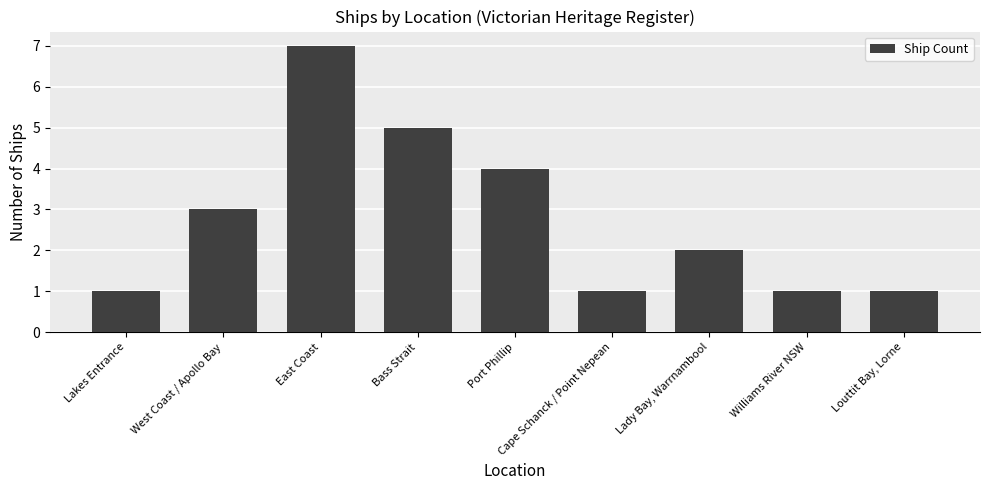

Count the number of categories in the chart.

9